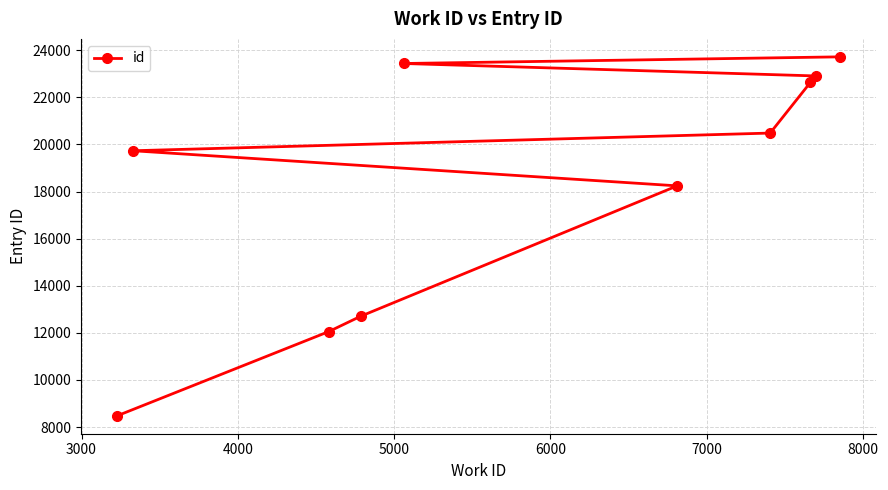

What is the value of the 7th point from the left?

20485